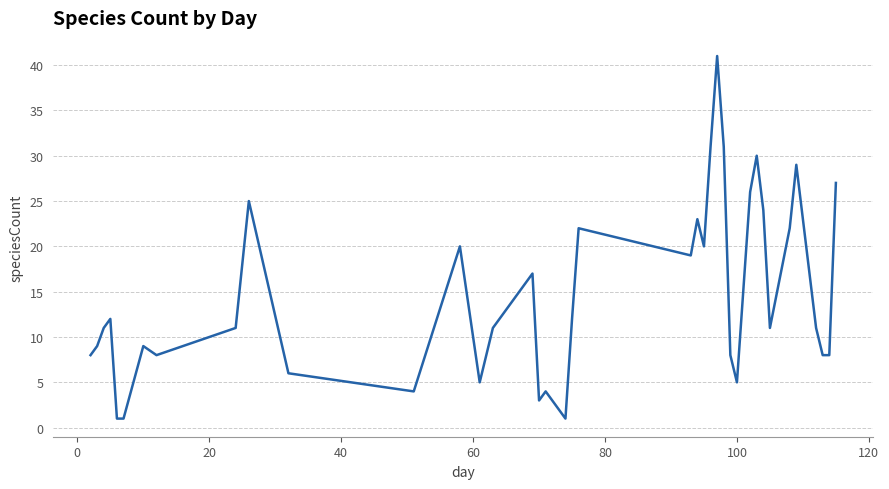

What is the greatest value displayed?

41